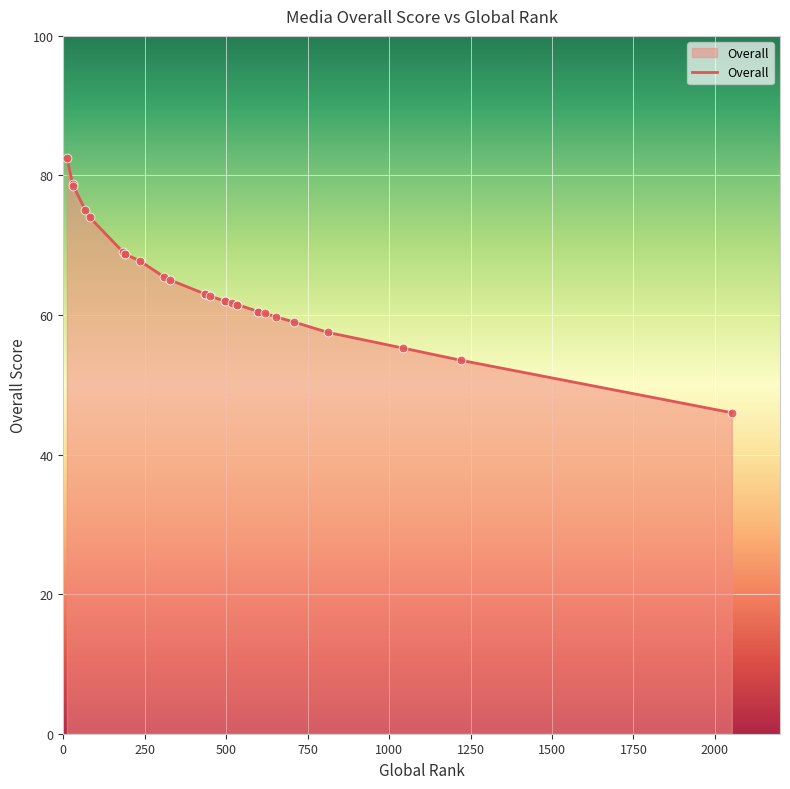

Approximately how many times larger is the value at 329 compared to 598?

1.1